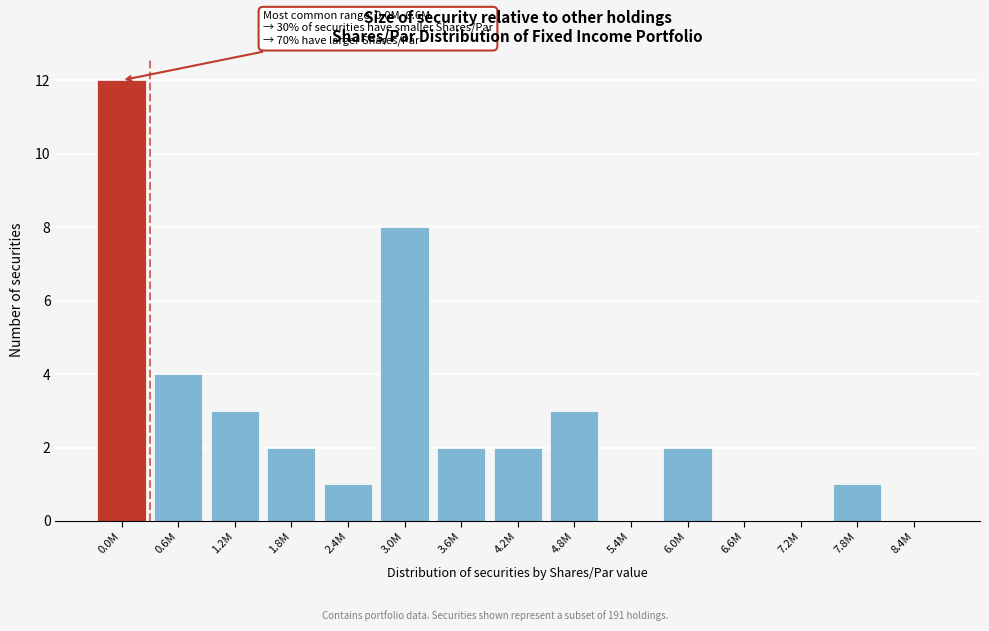

Reading left to right, list all the values displayed in this chart.

0.0M=12	0.6M=4	1.2M=3	1.8M=2	2.4M=1	3.0M=8	3.6M=2	4.2M=2	4.8M=3	5.4M=0	6.0M=2	6.6M=0	7.2M=0	7.8M=1	8.4M=0